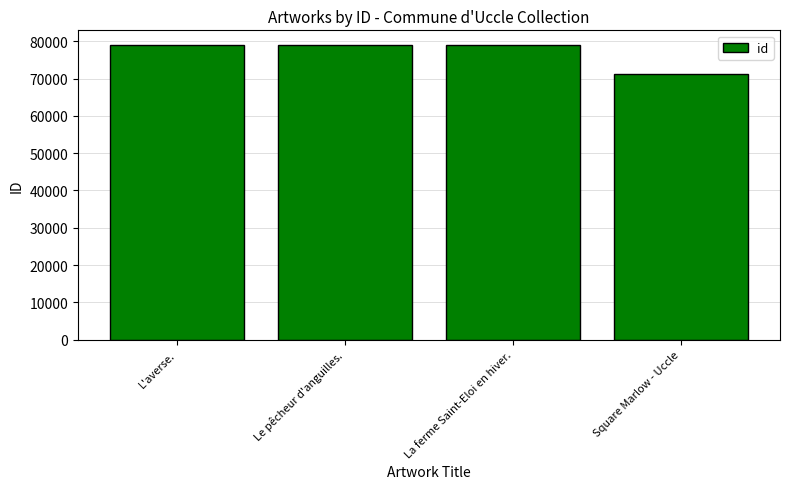

What is the difference between the values at L'averse. and La ferme Saint-Eloi en hiver.?

2